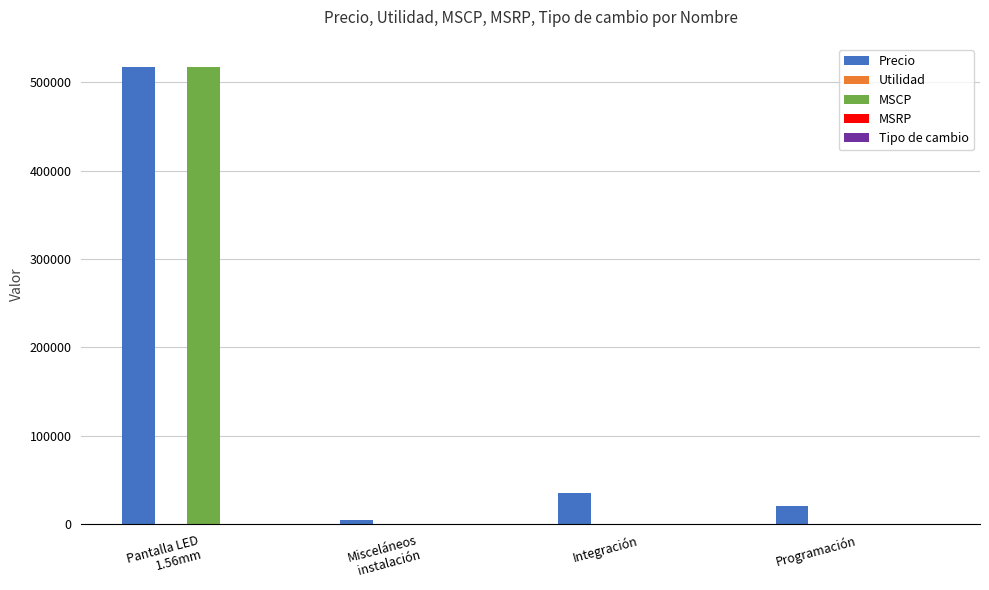

Where is Precio nearest to the value 261250?

Integración